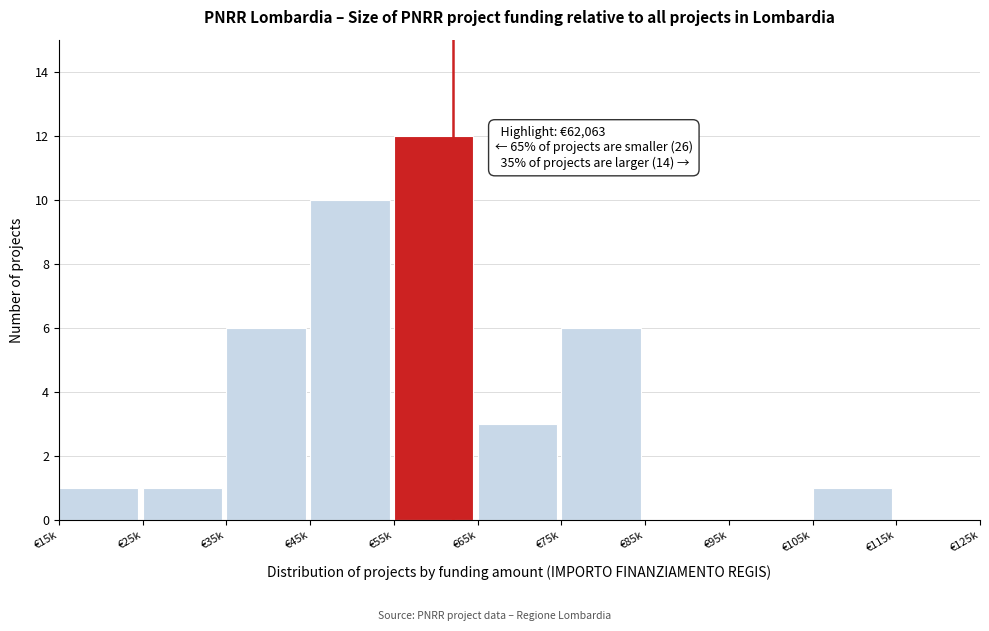

Reading right to left, list all the values displayed in this chart.

€115k=0	€105k=1	€95k=0	€85k=0	€75k=6	€65k=3	€55k=12	€45k=10	€35k=6	€25k=1	€15k=1